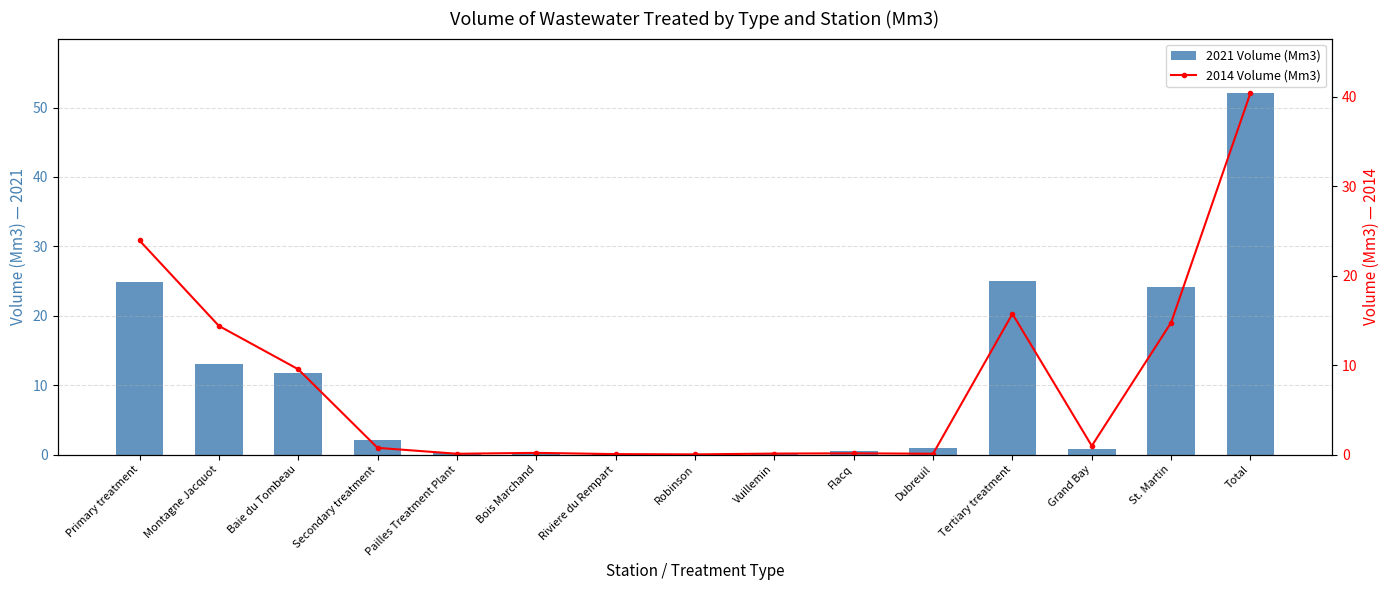

What is the spread (max minus min) of values at Tertiary treatment?

9.3